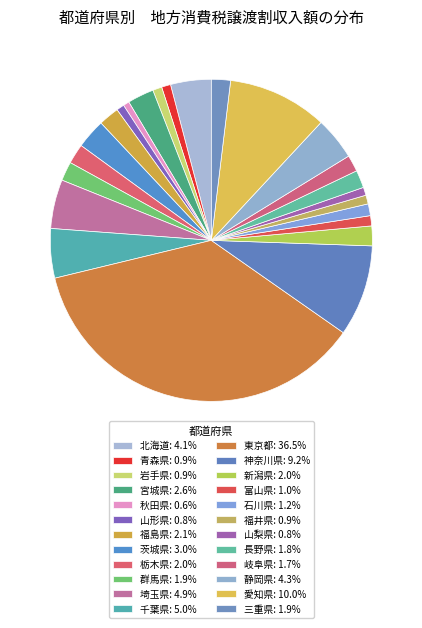

To the nearest percent, what is the difference between the 青森県 and 愛知県 slice percentages?

9%